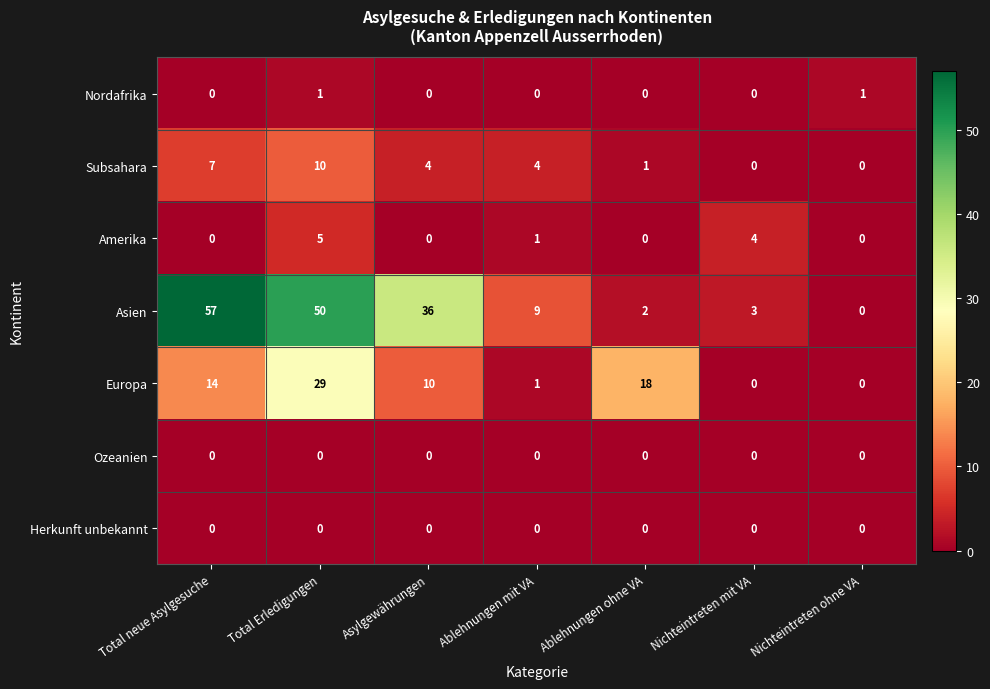

What is the sum of all Subsahara values?

26